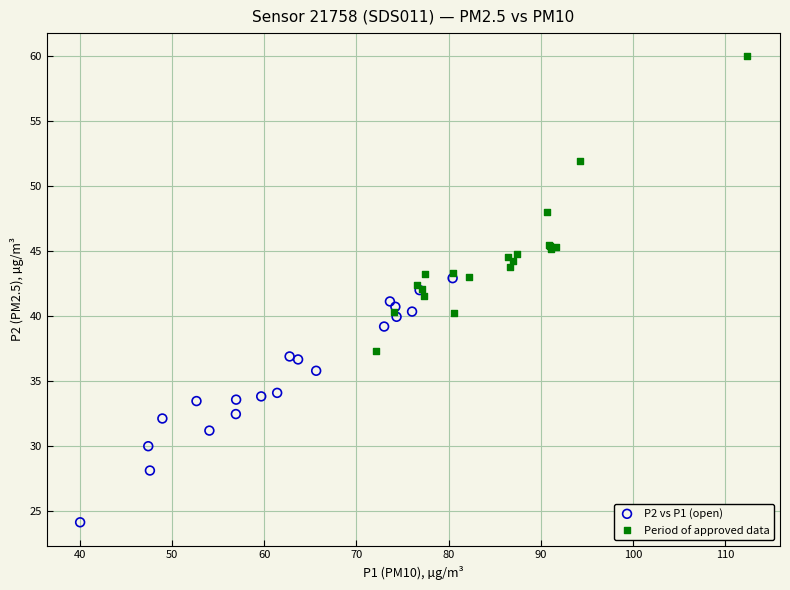

Which series reaches the maximum Y coordinate?

Period of approved data